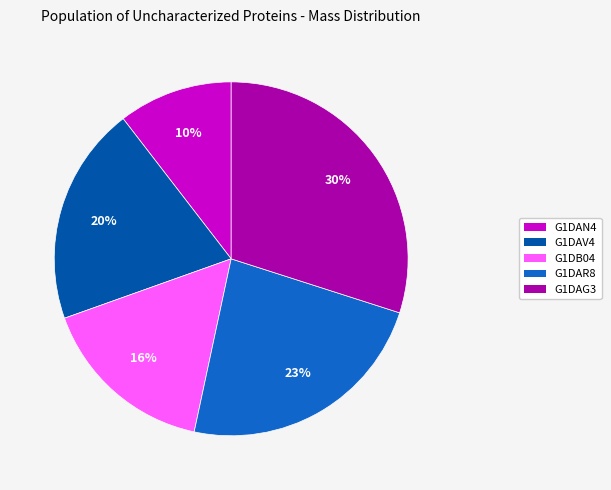

Is there any slice that represents more than half of the pie?

No